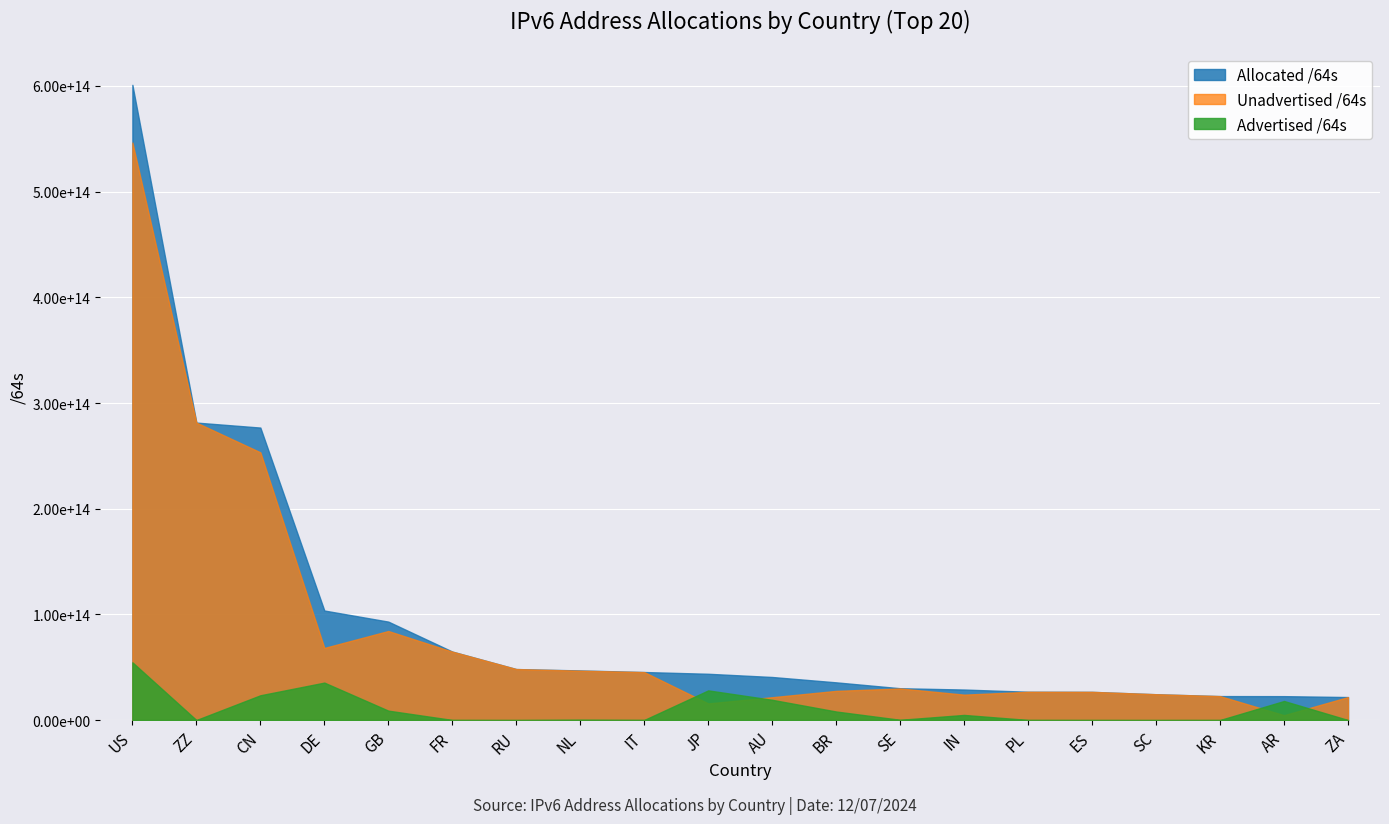

The Unadvertised /64s series shows 48236797820928 at RU. True or false?

True